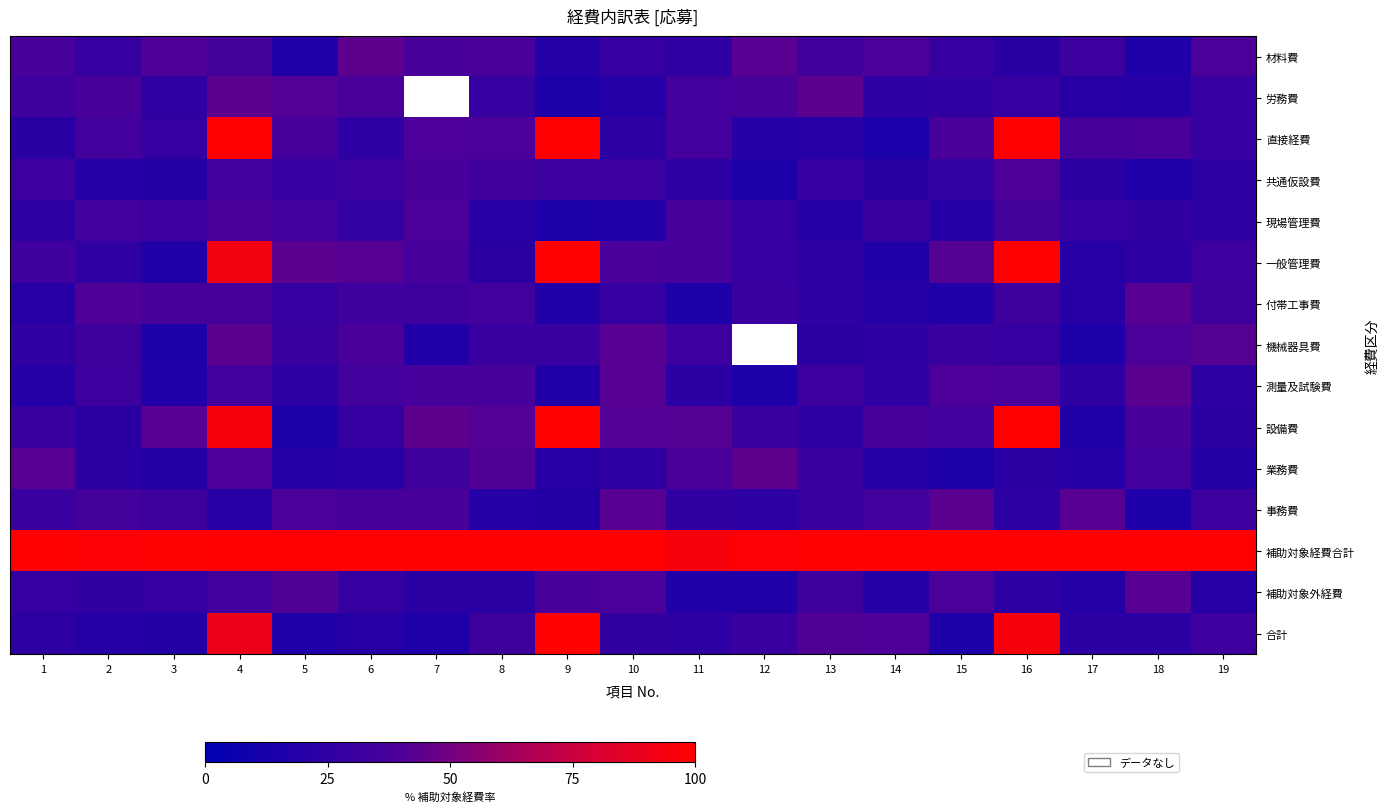

What is the difference between the maximum and minimum values in the 補助対象外経費 series?

25.6